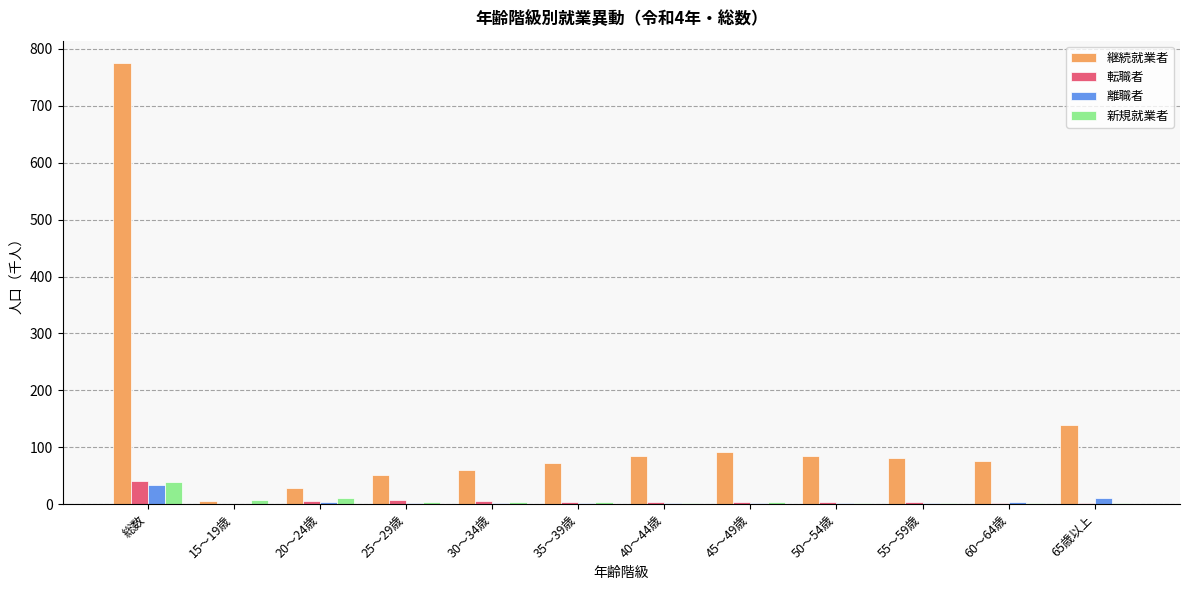

Which label corresponds to the largest value in the chart?

総数